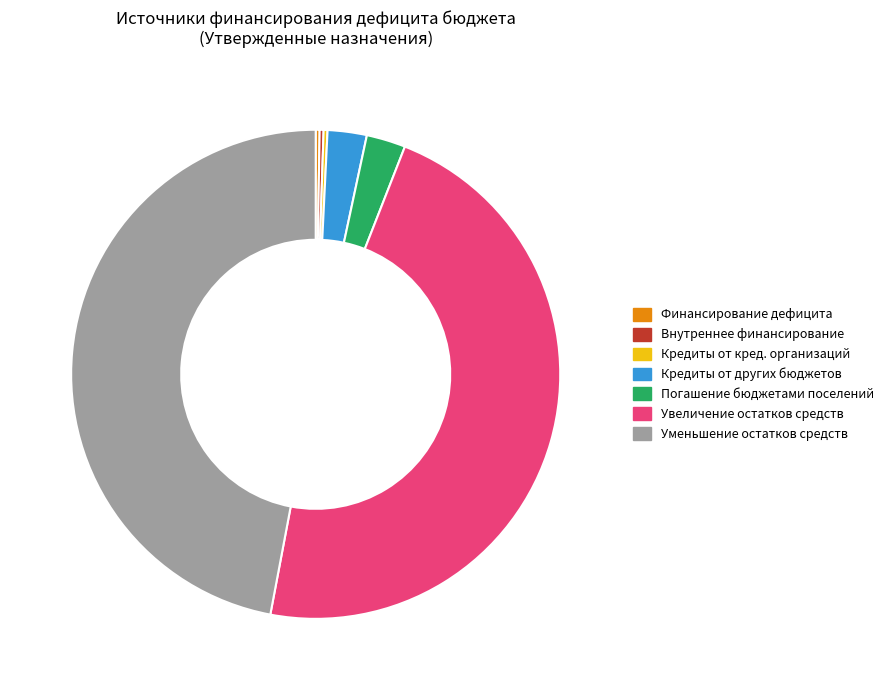

Is there a majority slice in this chart?

No